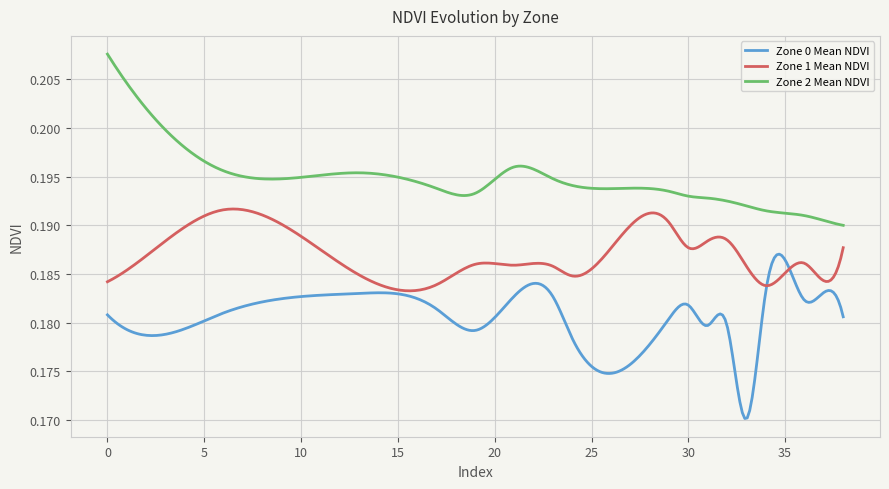

True or false: Zone 2 Mean NDVI and Zone 1 Mean NDVI intersect in this chart.

False